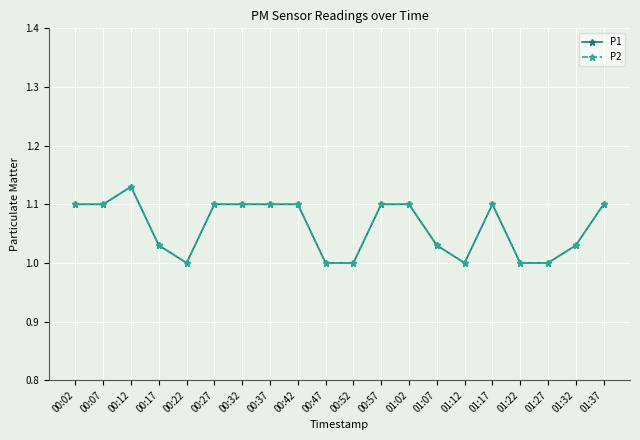

Between 00:57 and 01:22, which is larger?

00:57